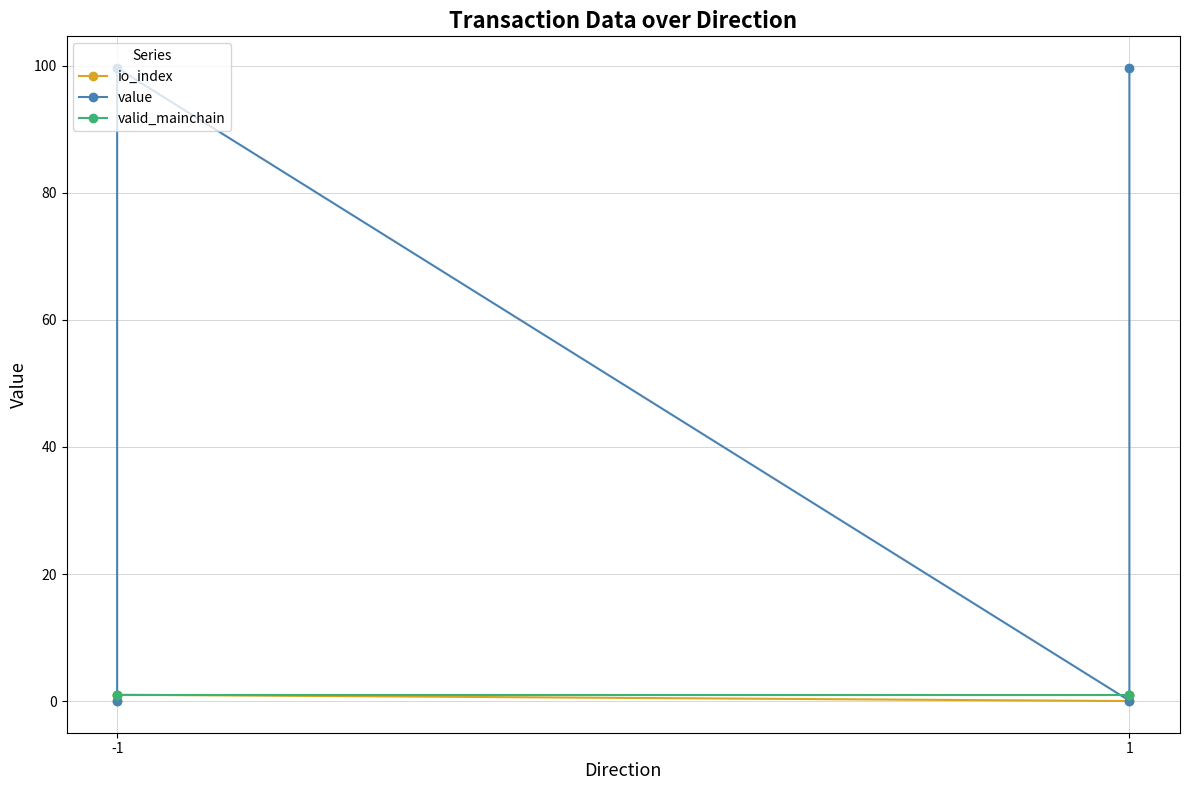

What is the greatest value displayed?

99.7